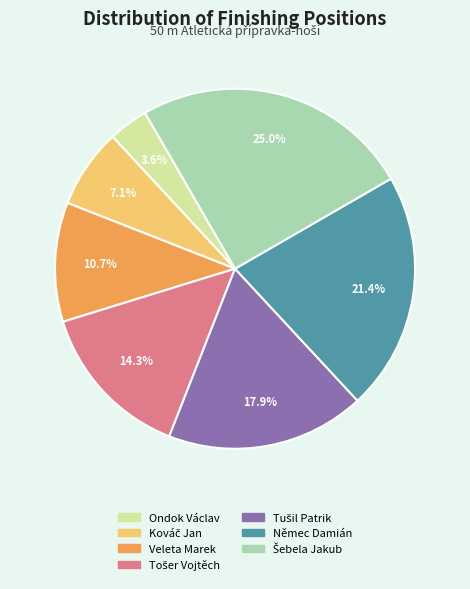

Does any single category account for the majority?

No